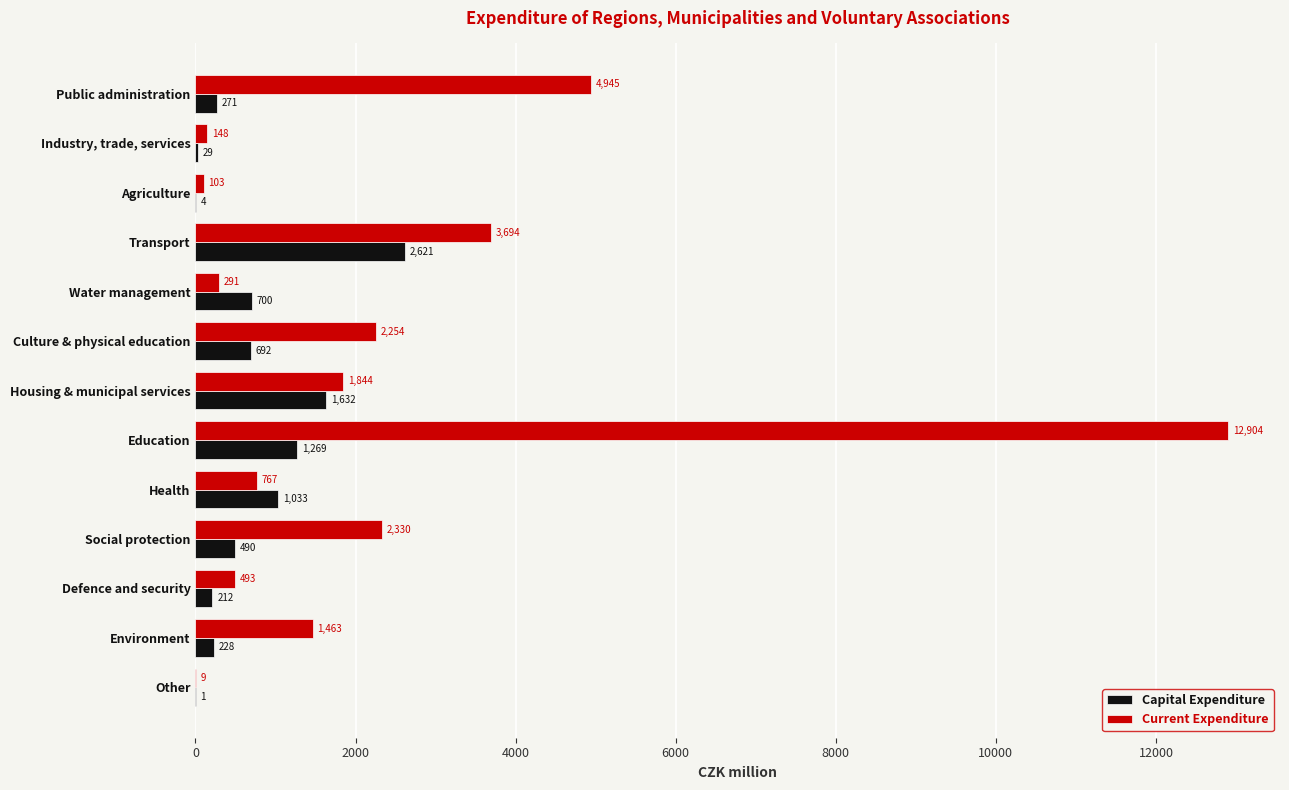

What is the highest value of the Current Expenditure series?

12904.2